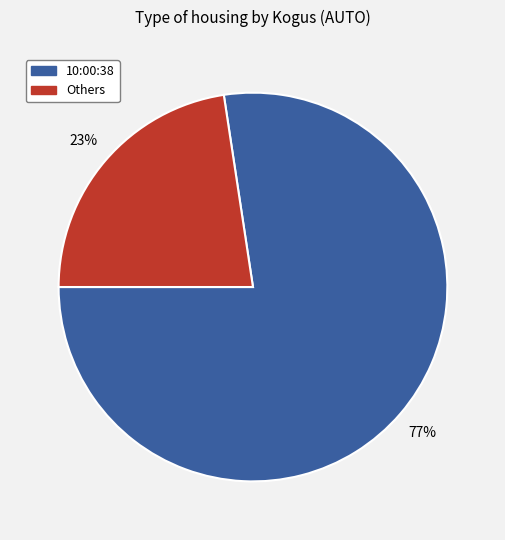

Which category has the biggest portion of the pie?

10:00:38